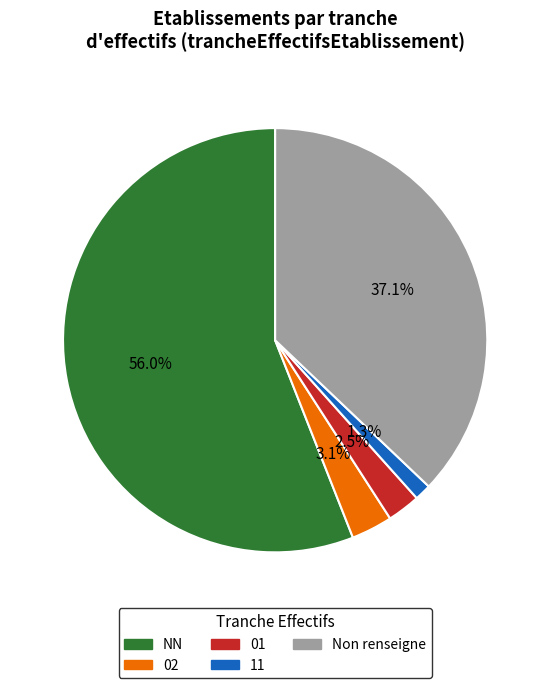

Which has a higher value, 11 or NN?

NN